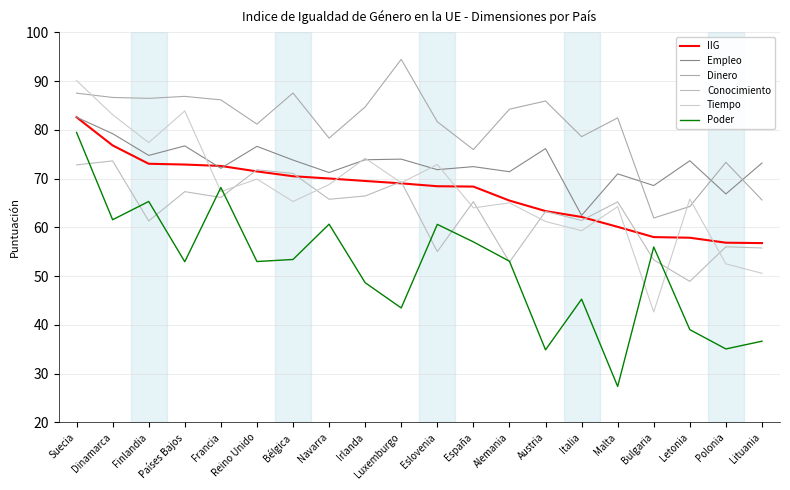

Is it true that Tiempo equals 106.7 at España?

False